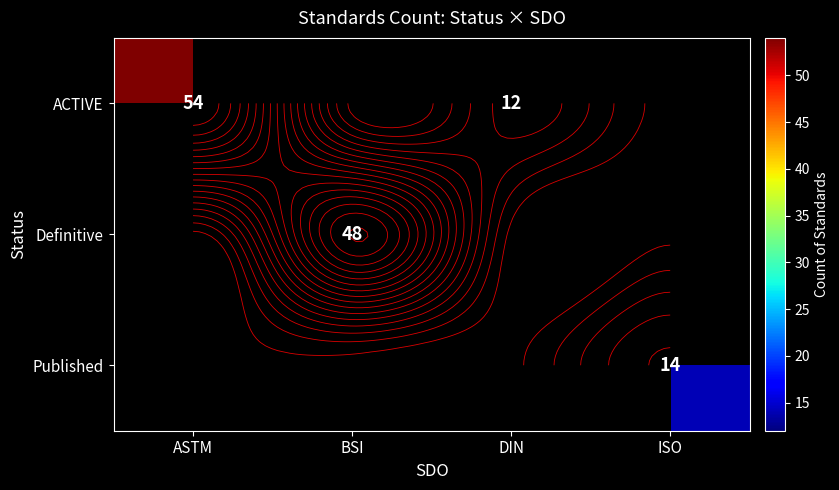

Is the value of Published at BSI greater than the value of ACTIVE at ISO?

No